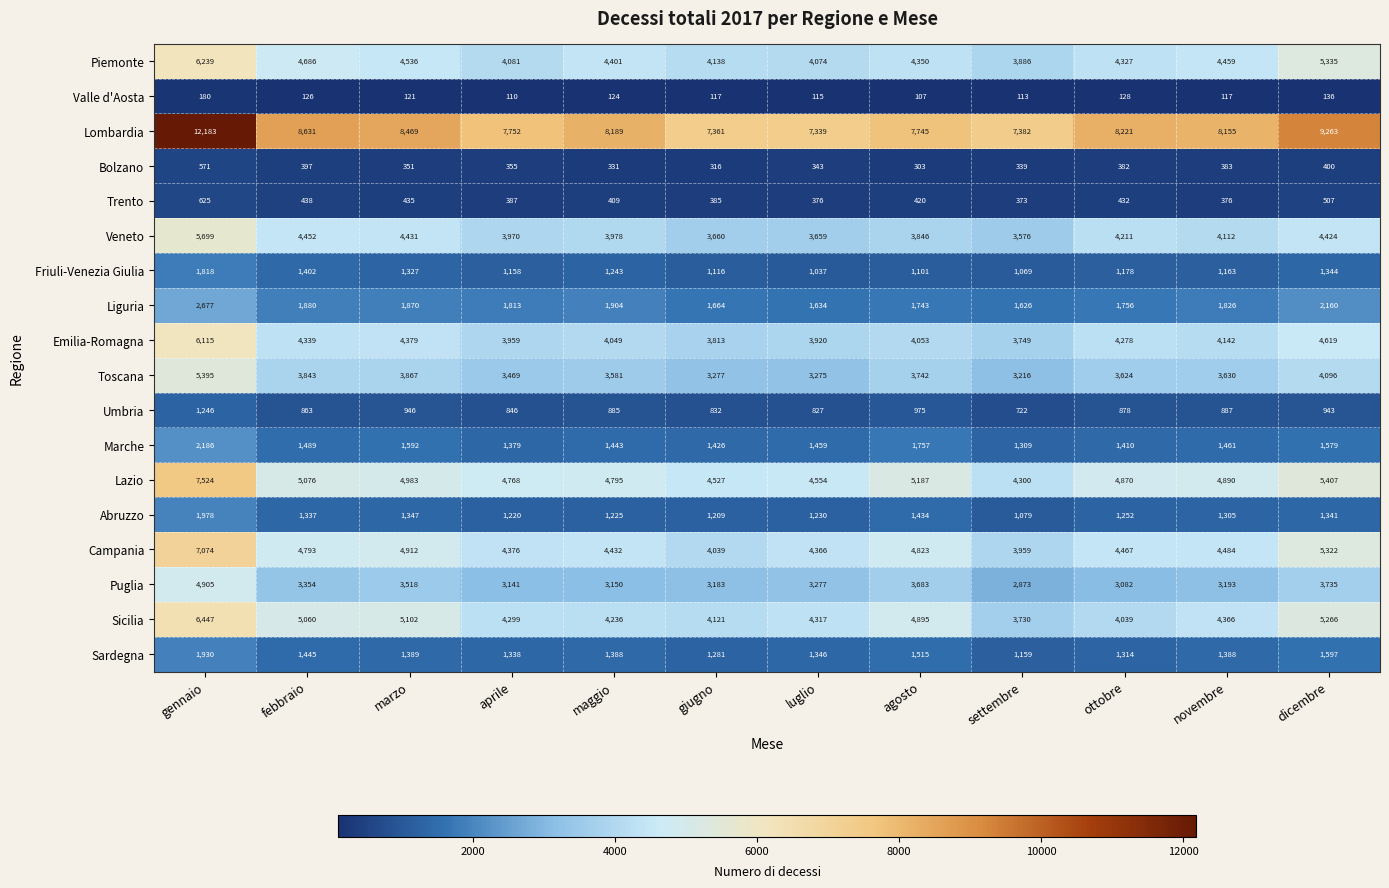

What is the difference between the maximum and minimum values in the Puglia series?

2032